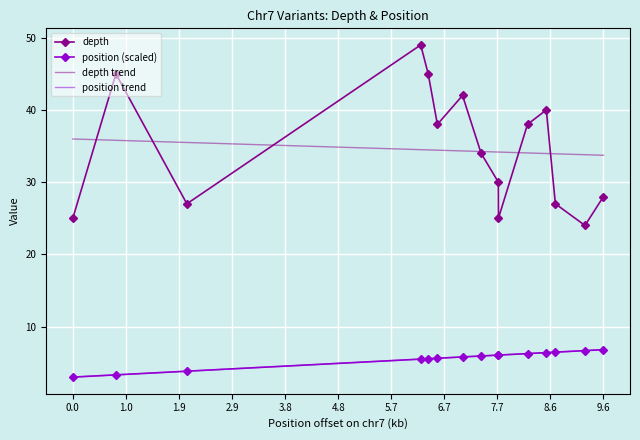

The value of depth at 0.0 is 25.0. True or false?

True